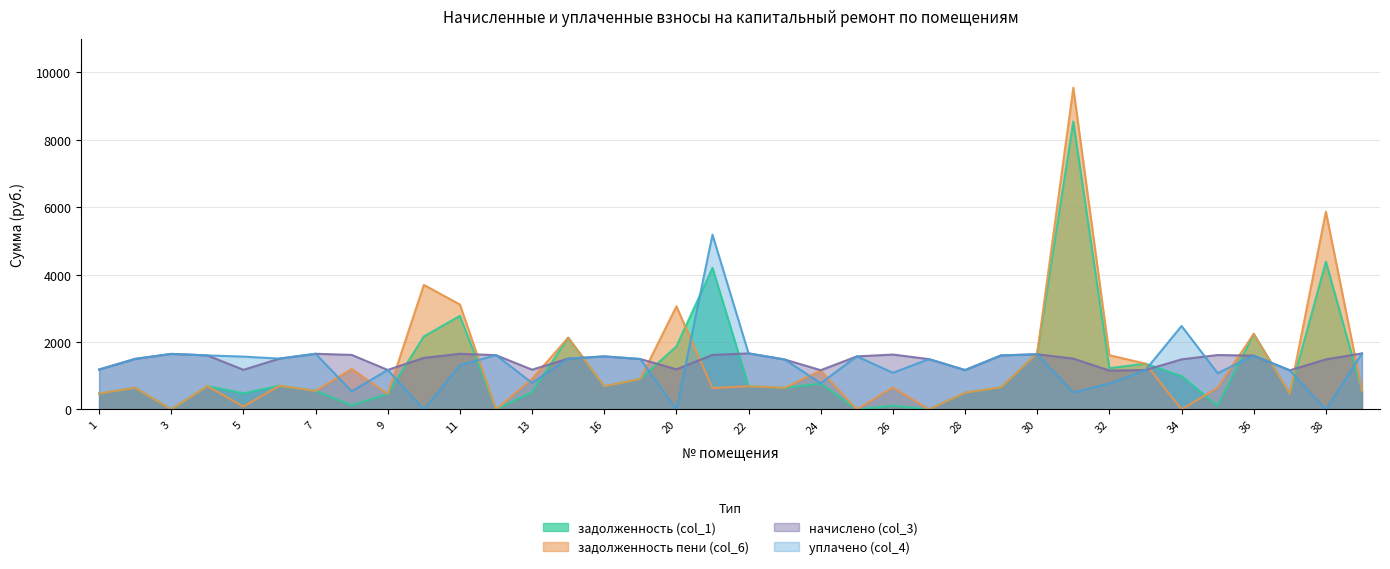

What is the difference between the задолженность (col_1) values at 38 and 34?

3393.3